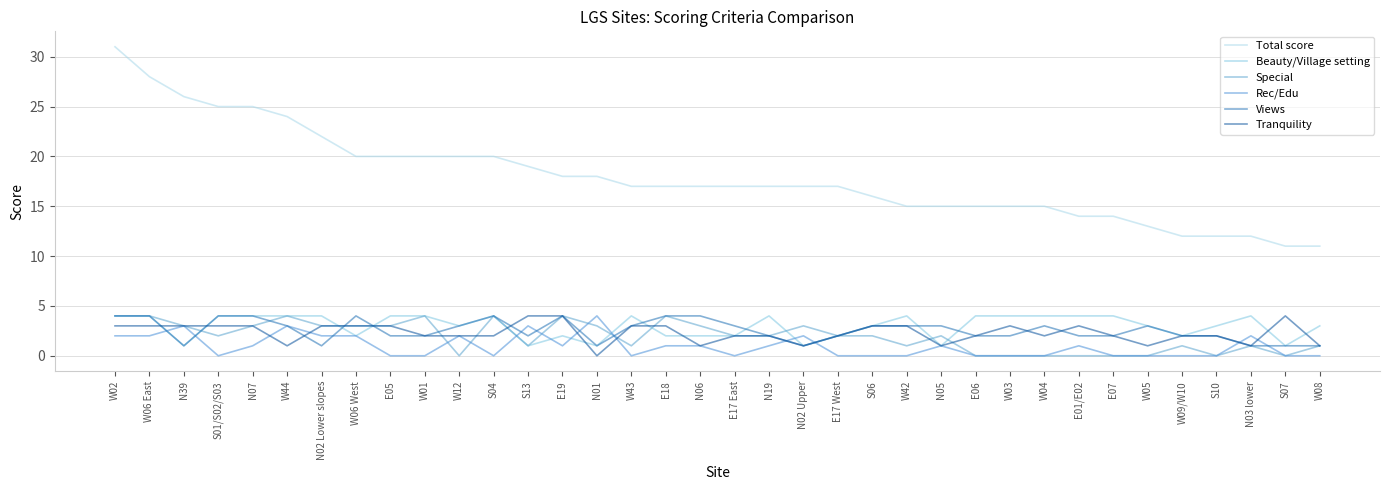

At which category does Beauty/Village setting reach its first local valley?

N39